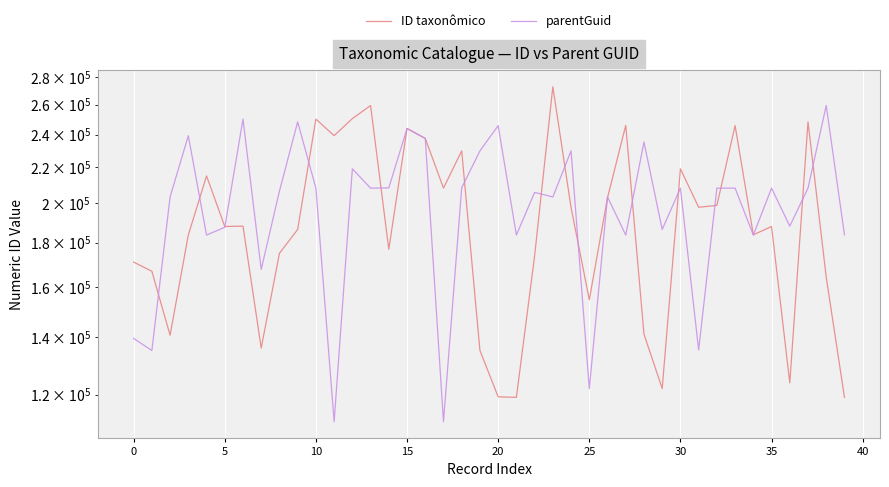

Where is parentGuid nearest to the value 185544?

29